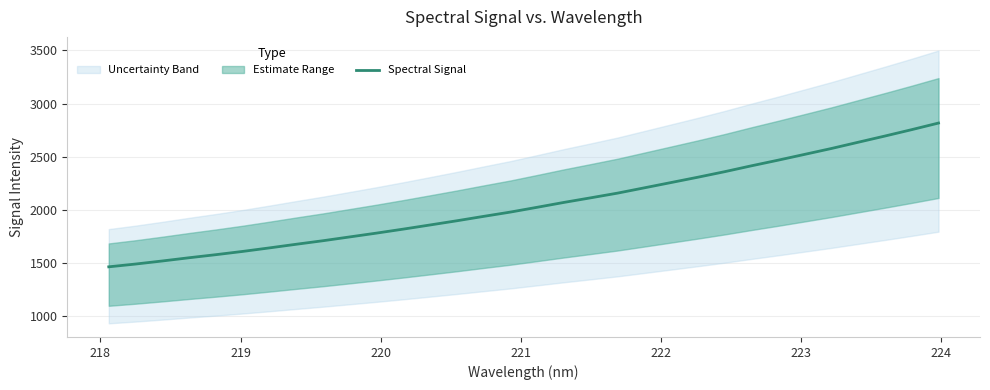

Reading left to right, extract all data points from this chart.

1465.7	1491.8	1520.7	1551.0	1579.9	1610.5	1643.7	1677.9	1711.2	1747.0	1782.8	1820.4	1859.4	1898.8	1940.1	1980.6	2025.6	2071.4	2114.6	2158.6	2208.3	2258.1	2308.0	2359.9	2415.2	2468.3	2523.3	2578.5	2637.2	2695.6	2755.5	2817.4